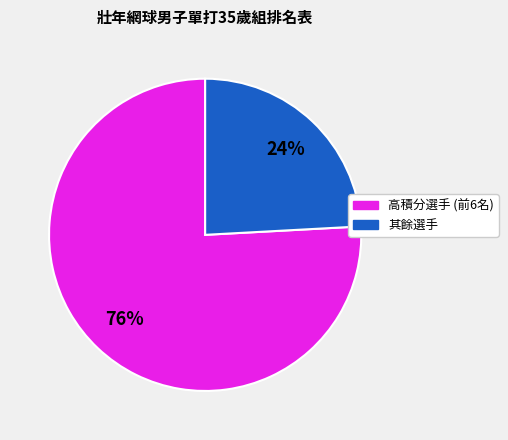

To the nearest percent, what is the difference between the largest and smallest slice percentages?

52%